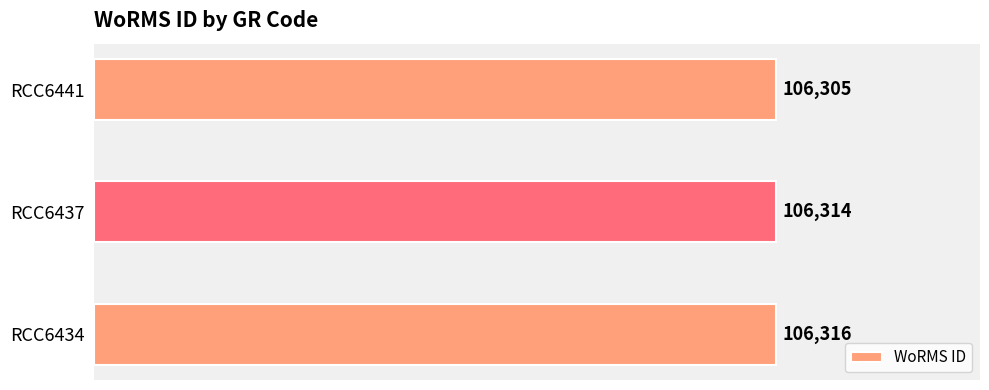

List the labels in order of value, largest first.

RCC6434, RCC6437, RCC6441